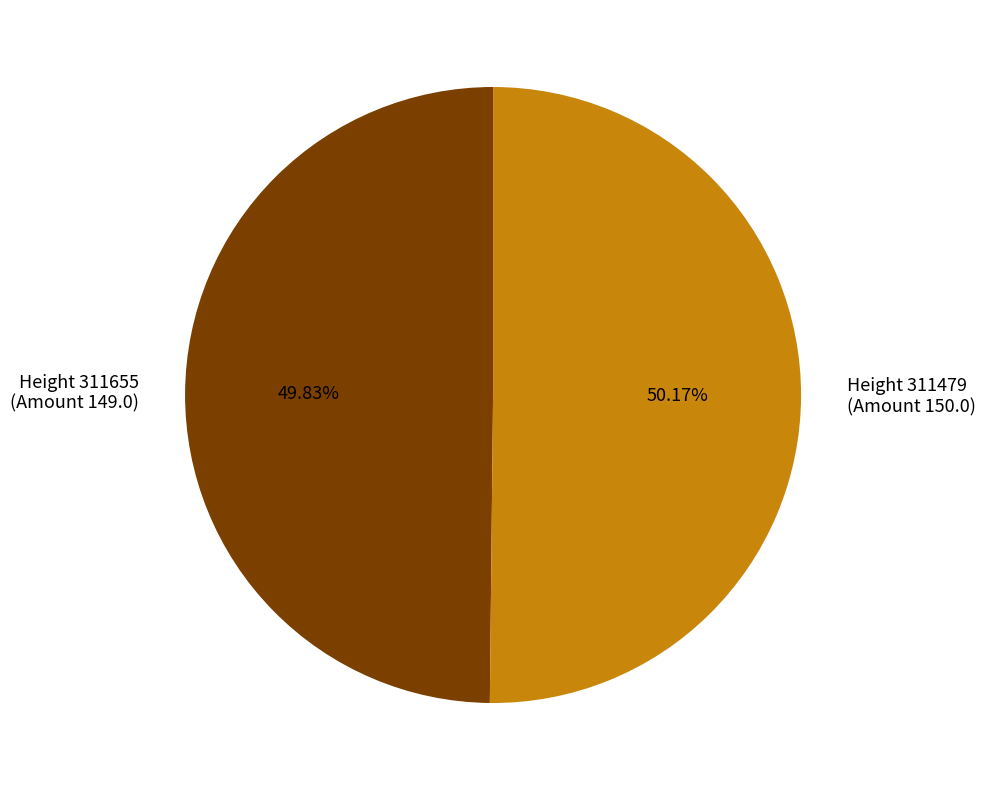

Is the sum of Height 311655 (Amount 149.0) and Height 311479 (Amount 150.0) greater than half?

Yes